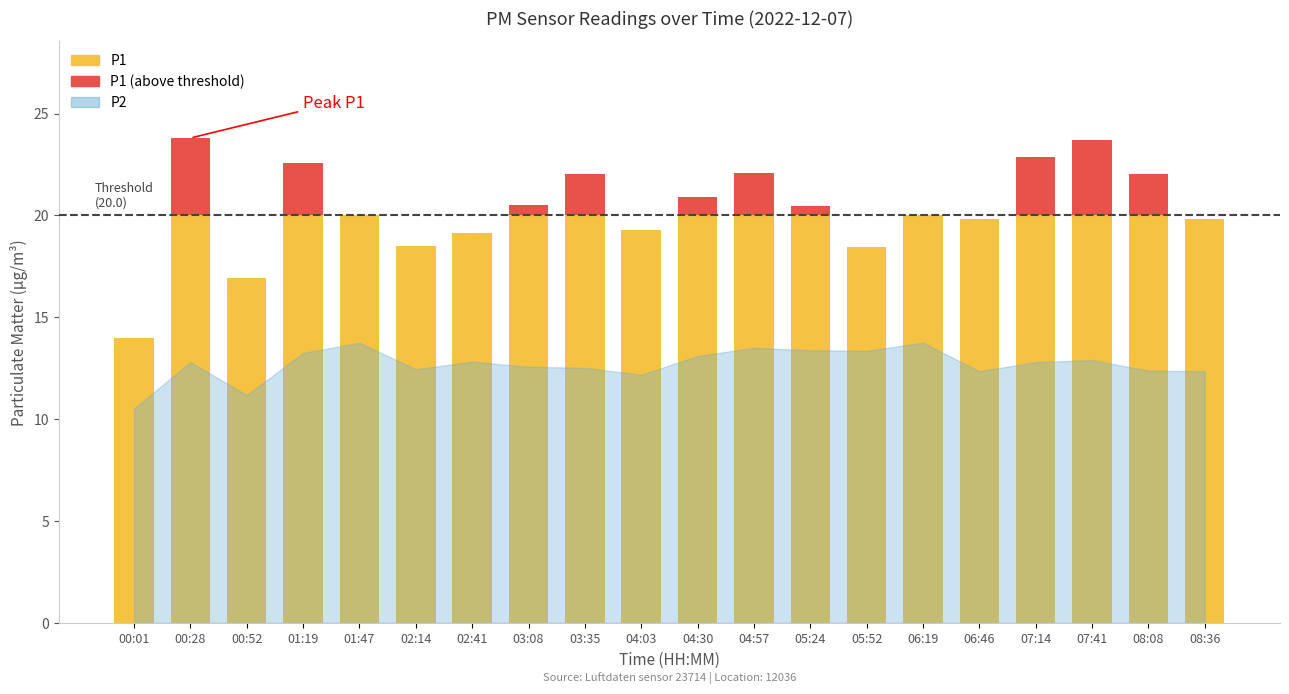

Reading left to right, what are all the values shown in this chart?

P1: 00:01=14.0	00:28=23.8	00:52=16.9	01:19=22.6	01:47=20.0	02:14=18.5	02:41=19.1	03:08=20.5	03:35=22.0	04:03=19.3	04:30=20.9	04:57=22.1	05:24=20.4	05:52=18.4	06:19=20.0	06:46=19.8	07:14=22.9	07:41=23.7	08:08=22.1	08:36=19.8
P2: 00:01=10.5	00:28=12.8	00:52=11.2	01:19=13.2	01:47=13.8	02:14=12.4	02:41=12.8	03:08=12.6	03:35=12.5	04:03=12.2	04:30=13.1	04:57=13.5	05:24=13.4	05:52=13.3	06:19=13.8	06:46=12.3	07:14=12.8	07:41=12.9	08:08=12.4	08:36=12.3